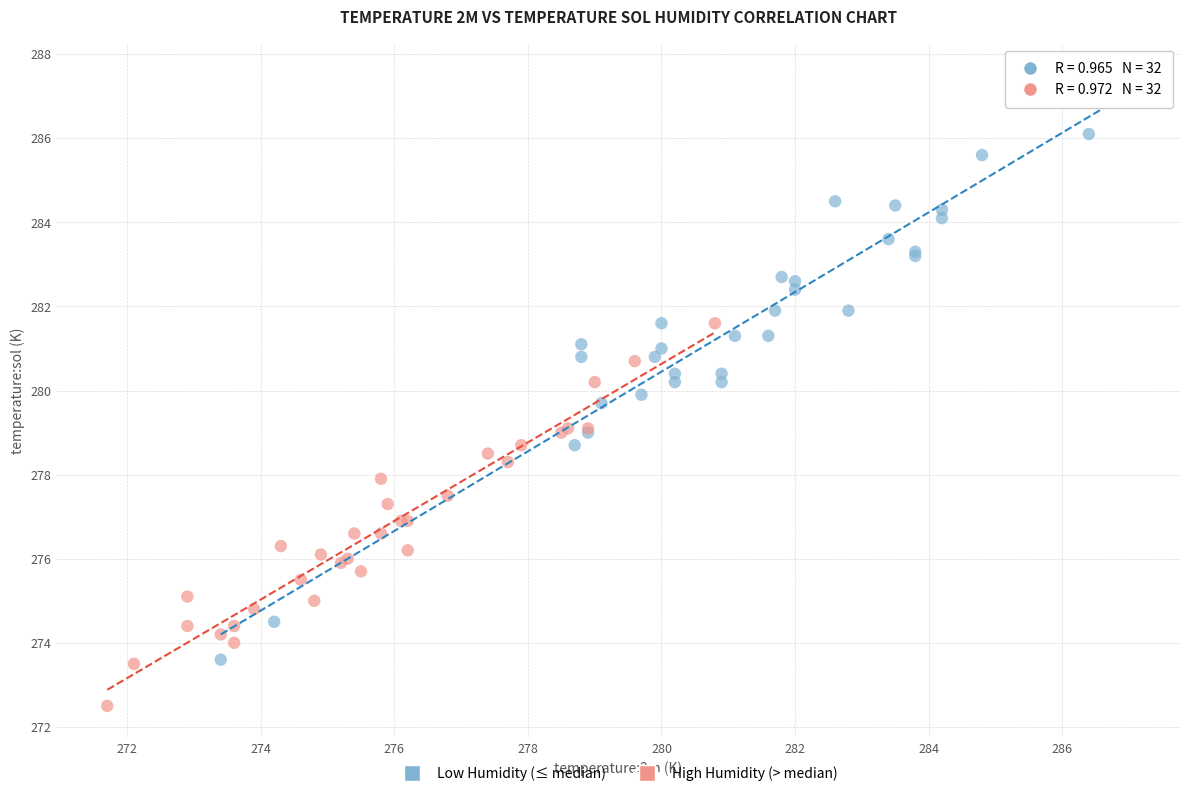

Which series contains the highest Y value?

Low Humidity (≤ median)